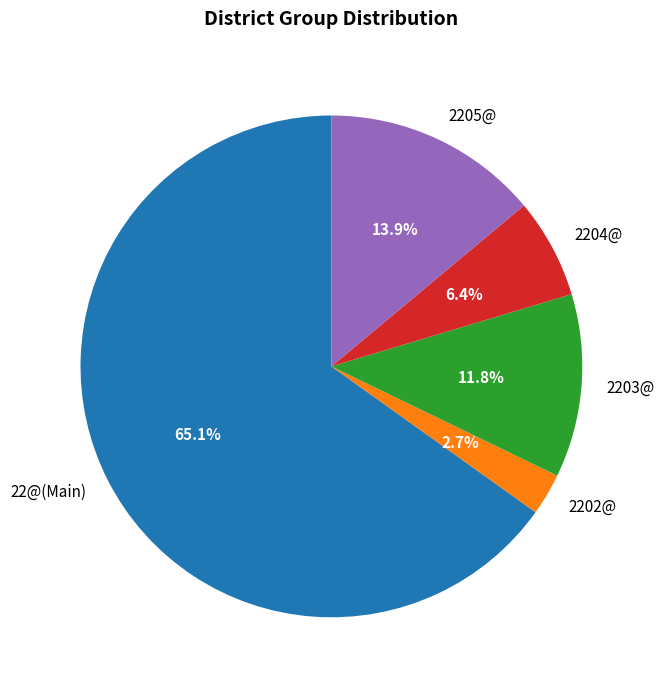

What is the largest slice in the pie chart?

22@(Main)